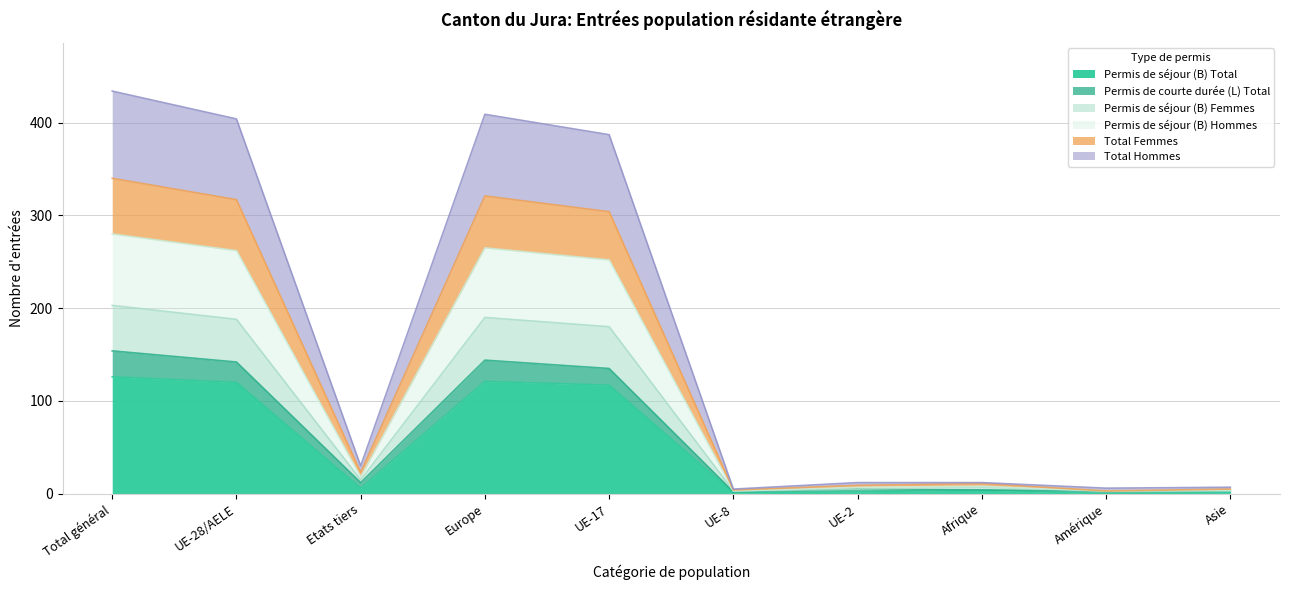

The value of Permis de séjour (B) Hommes at UE-2 is 7. True or false?

True